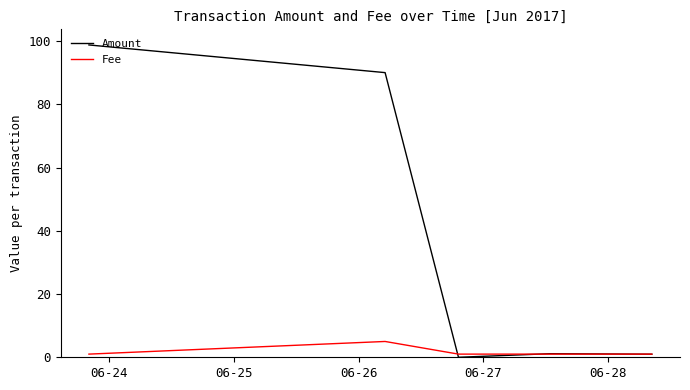

Which series has the largest total across all categories?

Amount